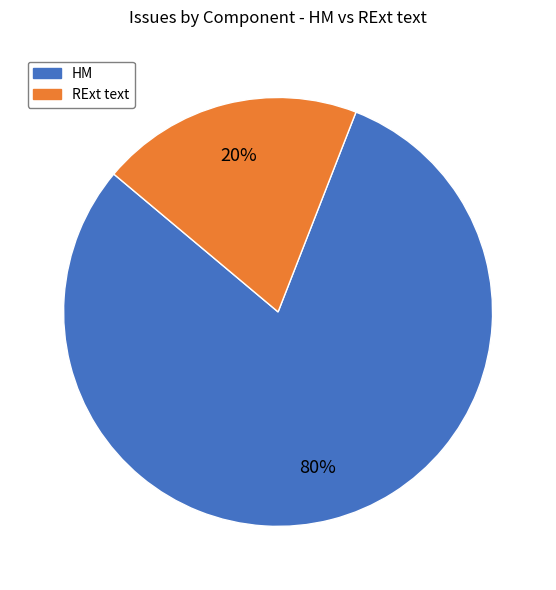

Is there a majority slice in this chart?

Yes